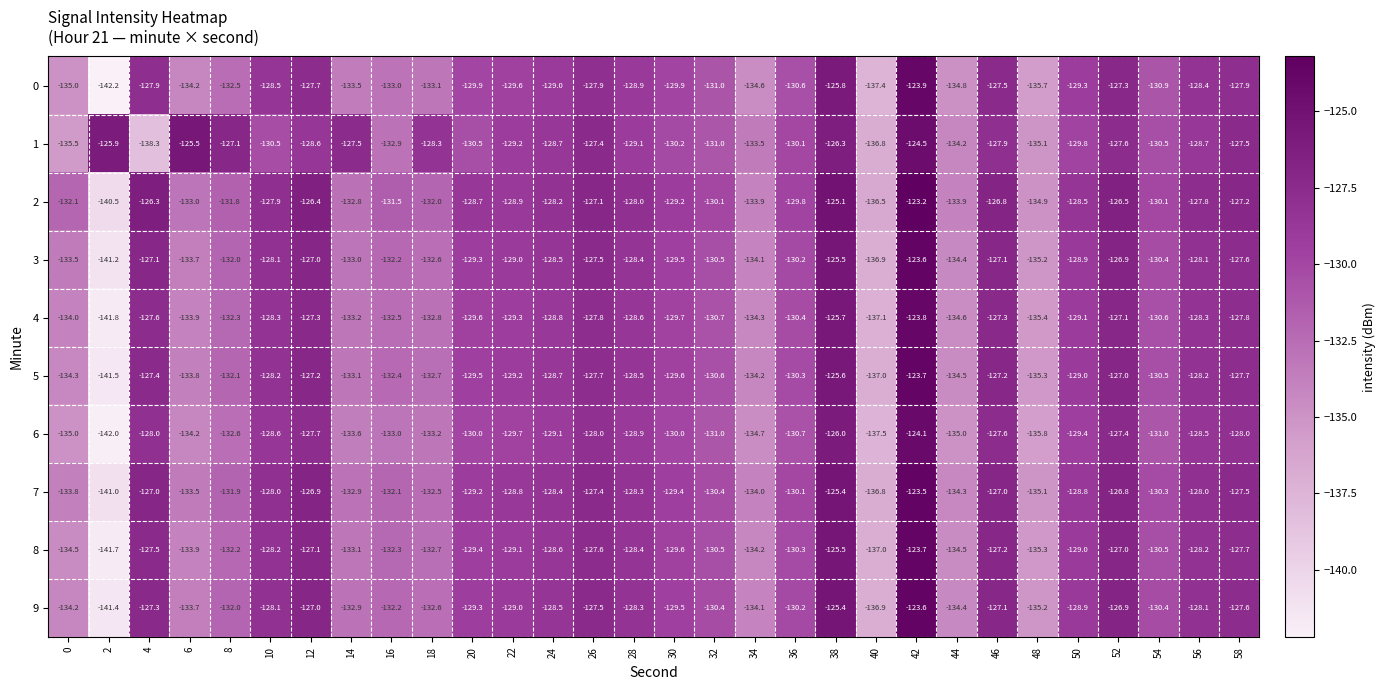

What is the spread (max minus min) of values at 16?

1.5